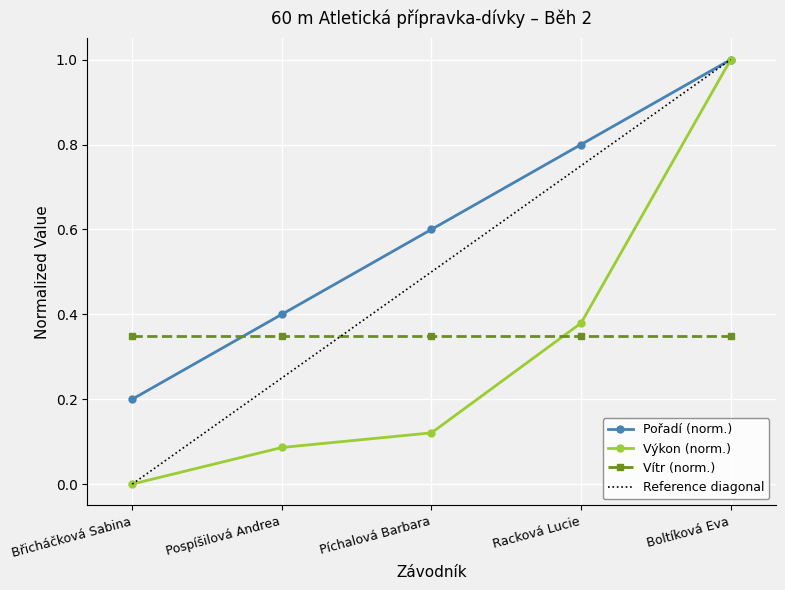

At which label does Pořadí (norm.) reach its peak?

Boltíková Eva